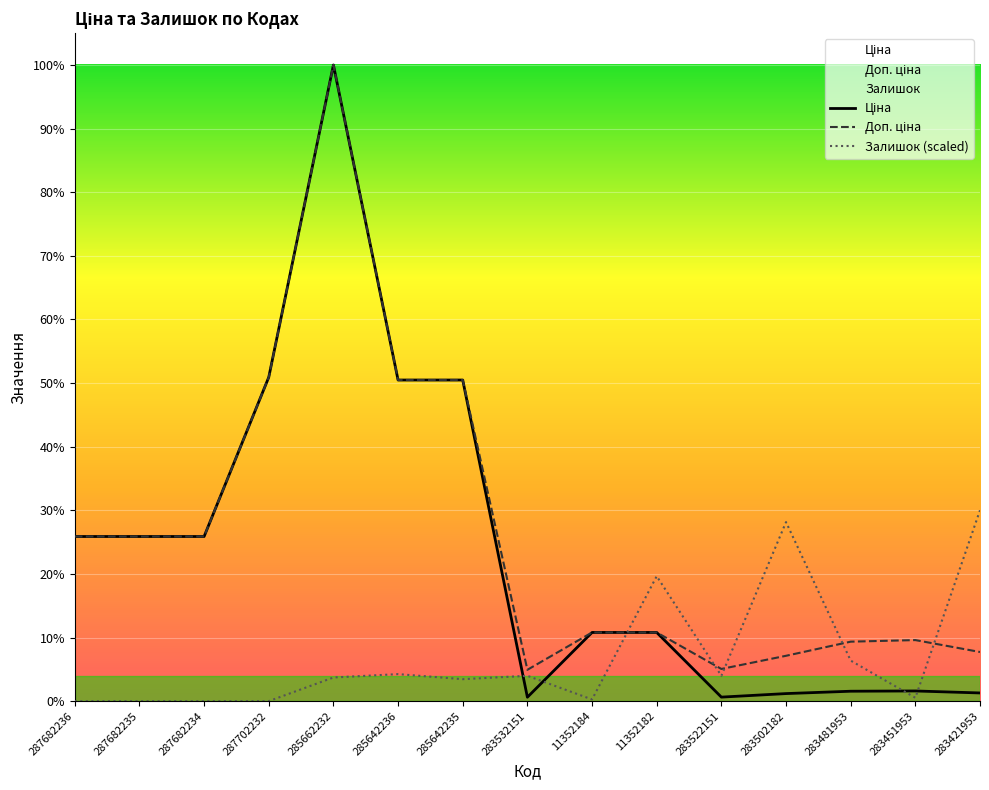

Between 287682236 and 11352182, which series saw the biggest shift?

Залишок (scaled)